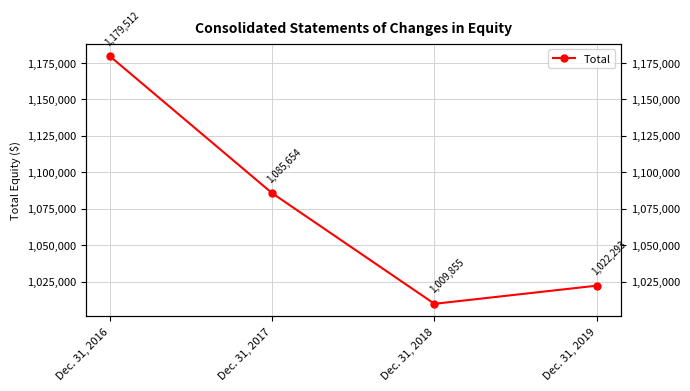

Rank the categories by value from lowest to highest.

Dec. 31, 2018, Dec. 31, 2019, Dec. 31, 2017, Dec. 31, 2016